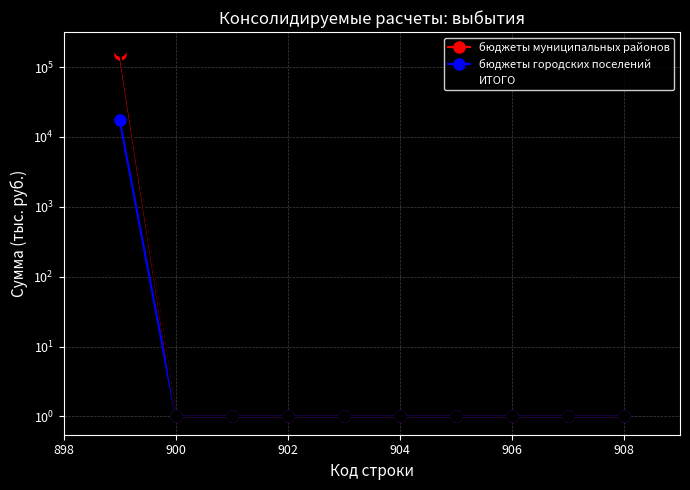

Which series has the largest total across all categories?

ИТОГО